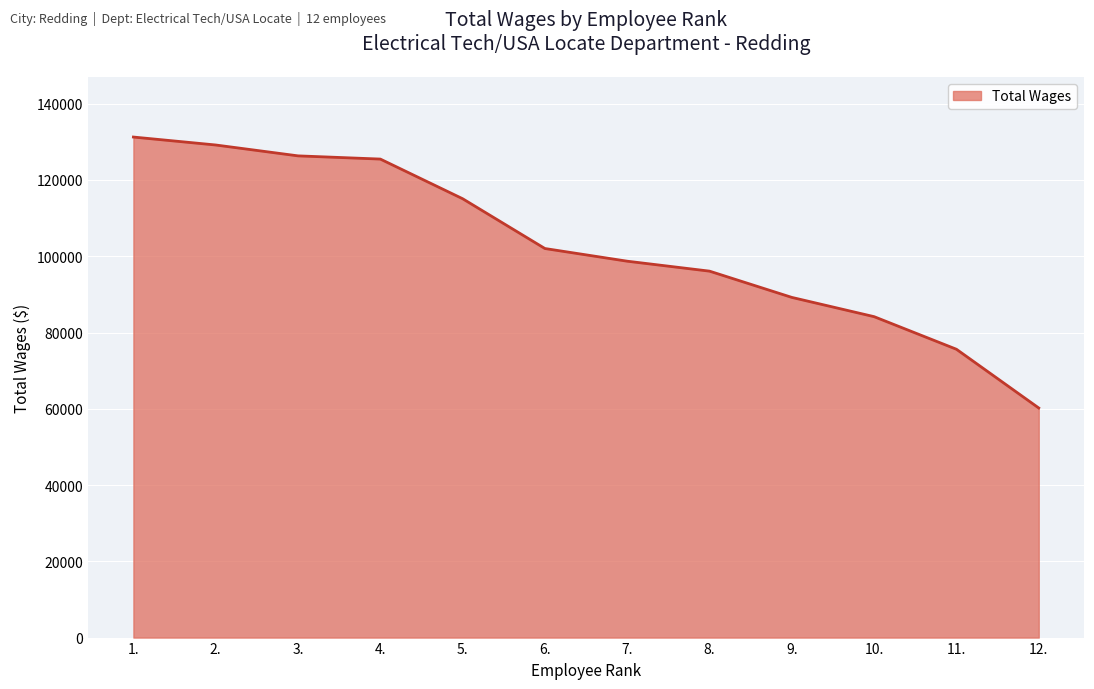

The chart shows a value of 131259 at 1.. True or false?

True